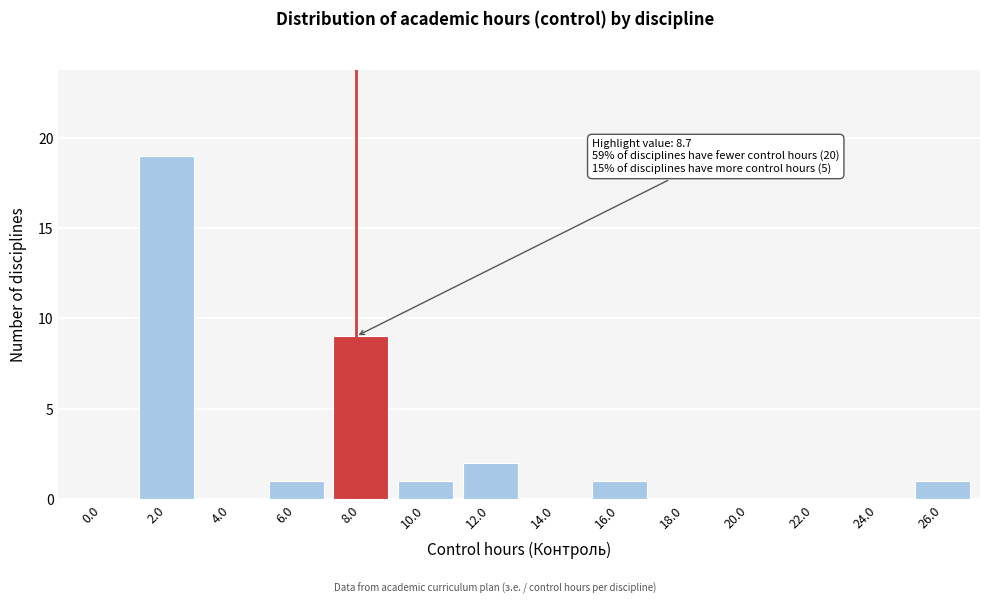

Reading left to right, transcribe all the data shown in this chart.

0.0=0	2.0=19	4.0=0	6.0=1	8.0=9	10.0=1	12.0=2	14.0=0	16.0=1	18.0=0	20.0=0	22.0=0	24.0=0	26.0=1